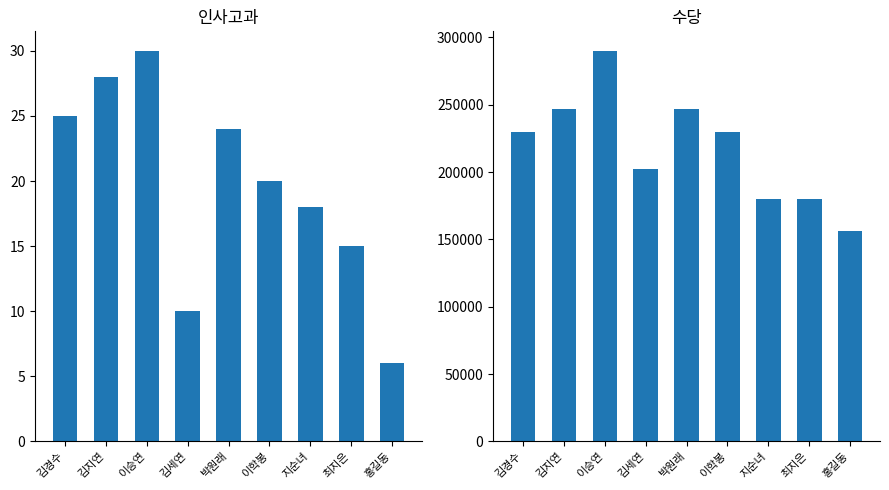

Rank the categories by 수당 value from highest to lowest.

이승연, 김지연, 박원래, 김경수, 이학봉, 김세연, 지순녀, 최지은, 홍길동